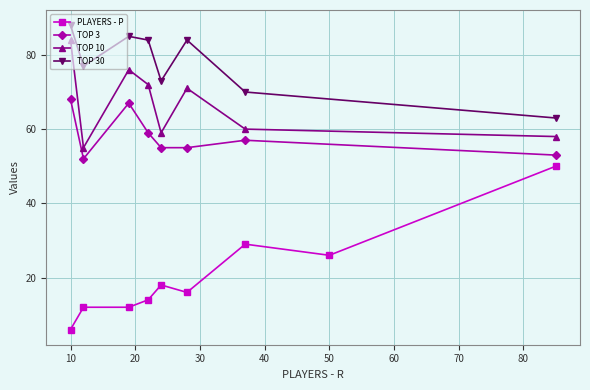

How many interior local valleys (lower than both neighbors) does the data have?

2